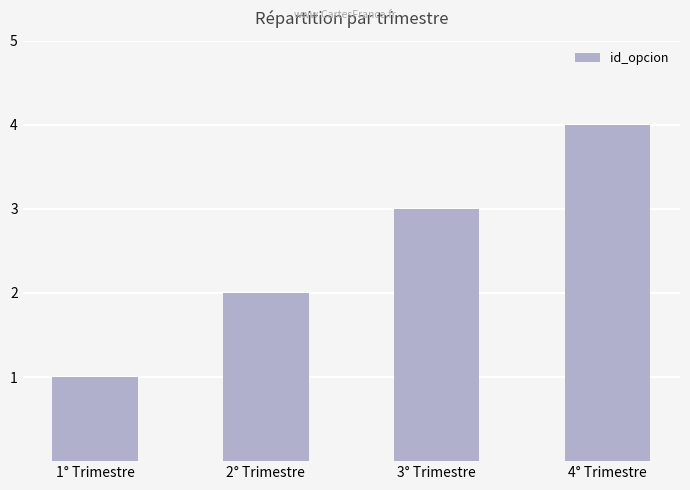

What is the sum of all values?

10